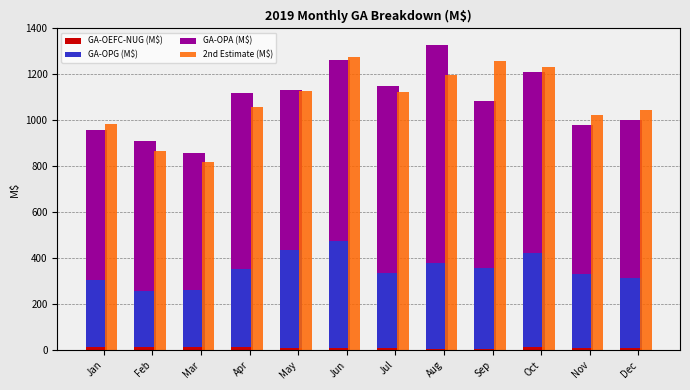

True or false: 2nd Estimate (M$) has a value of 1260.4 at Sep.

True